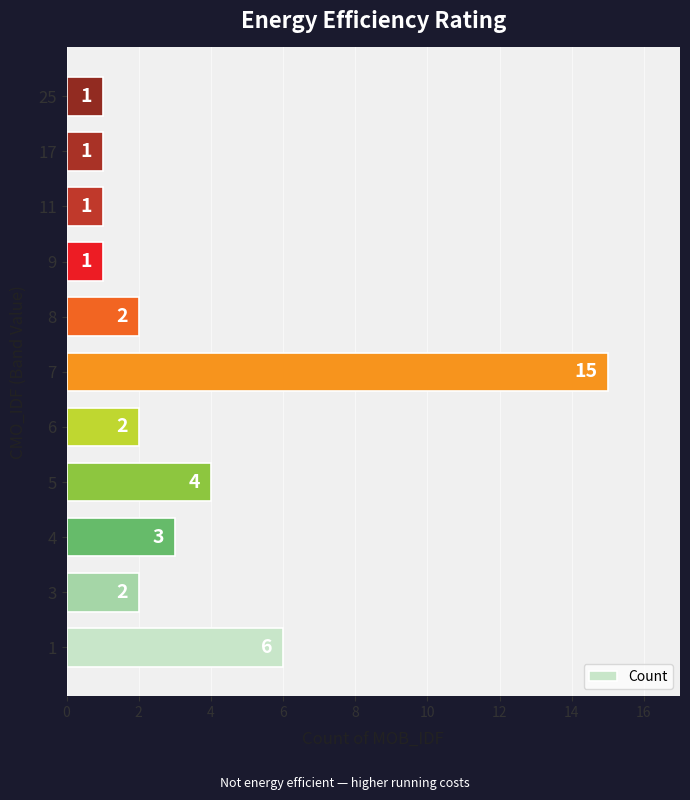

Is it true that the value at 11 is 1?

True